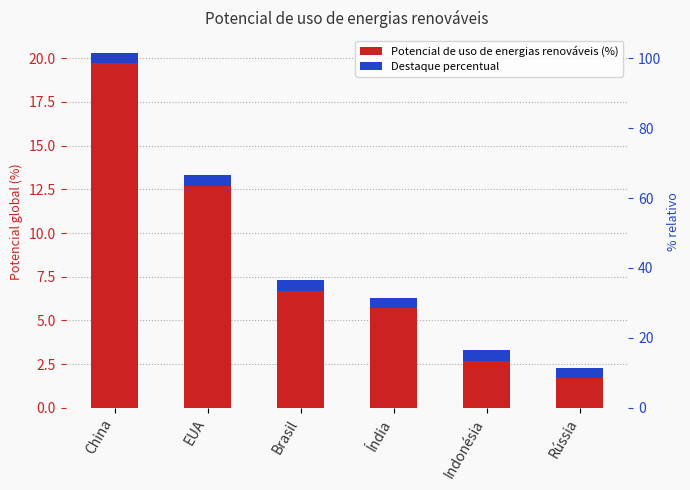

What is the smallest value displayed?

2